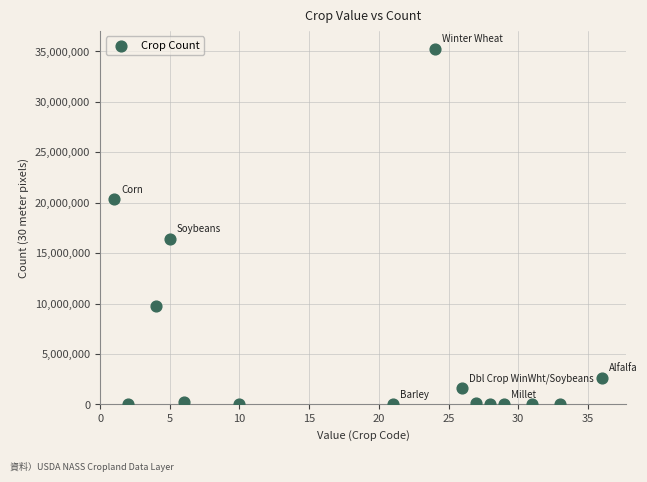

What is the range of Y values (max minus min)?

35267298